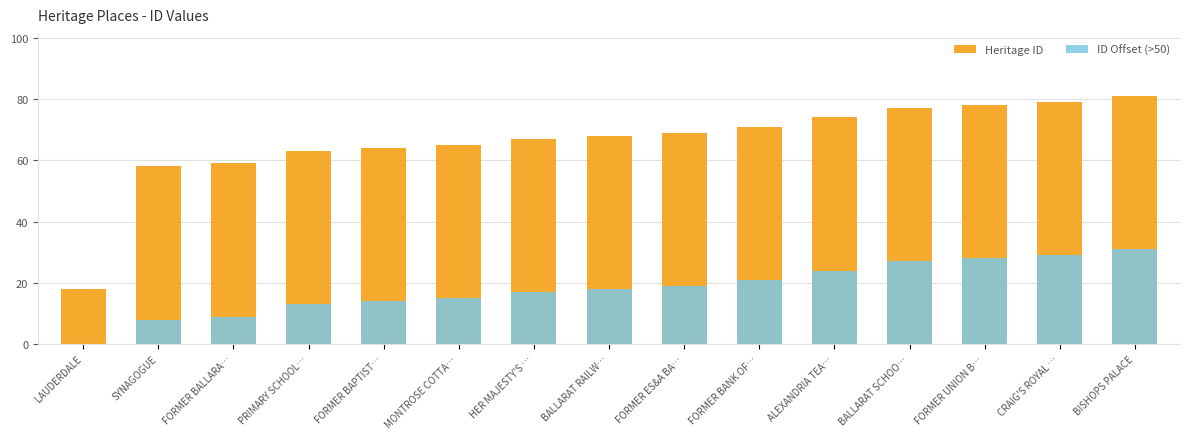

What are all the series names shown in the legend?

Heritage ID, ID Offset (>50)